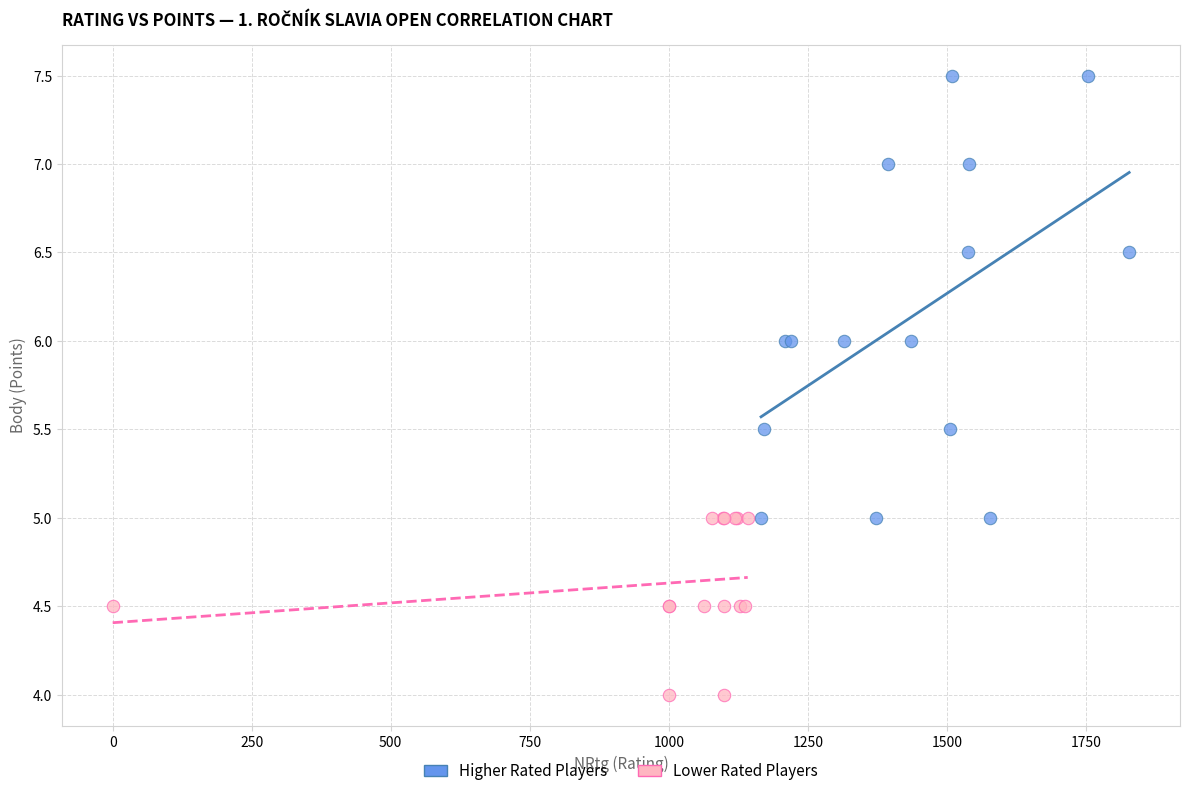

Which series has the widest spread of Y values?

Higher Rated Players